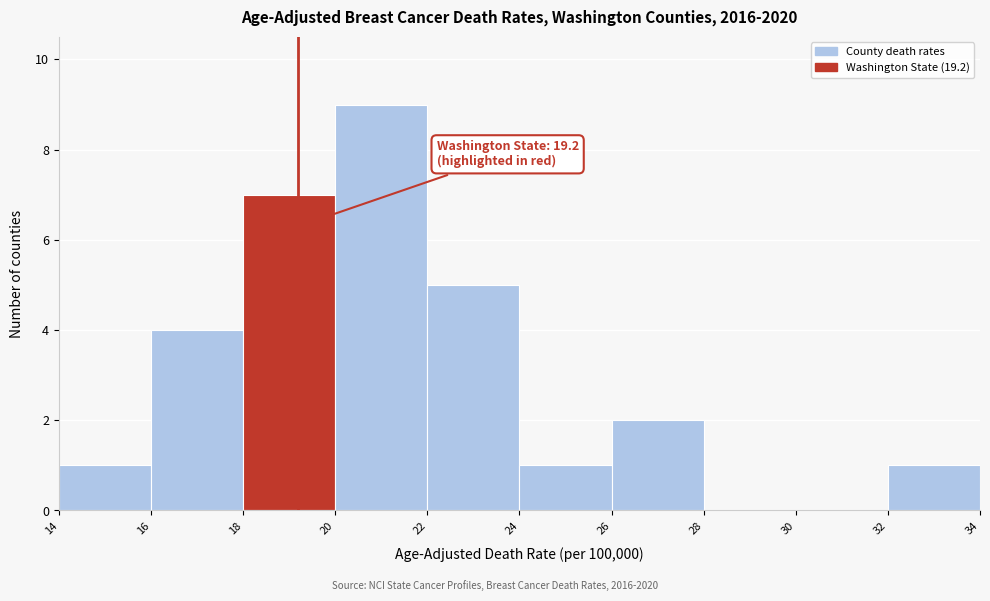

Which range on the x-axis has the tallest bar?

20 to 22